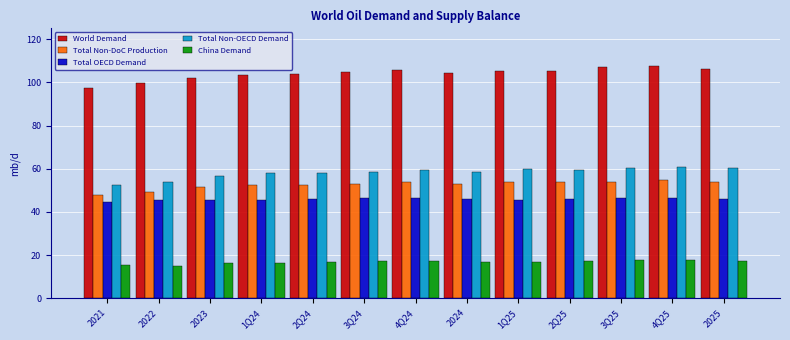

Which series has the largest total across all categories?

World Demand